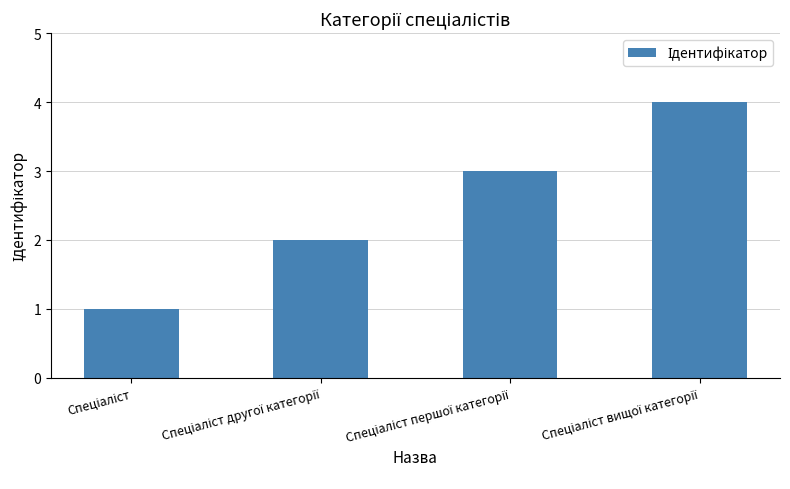

What is the difference between the maximum and minimum values?

3